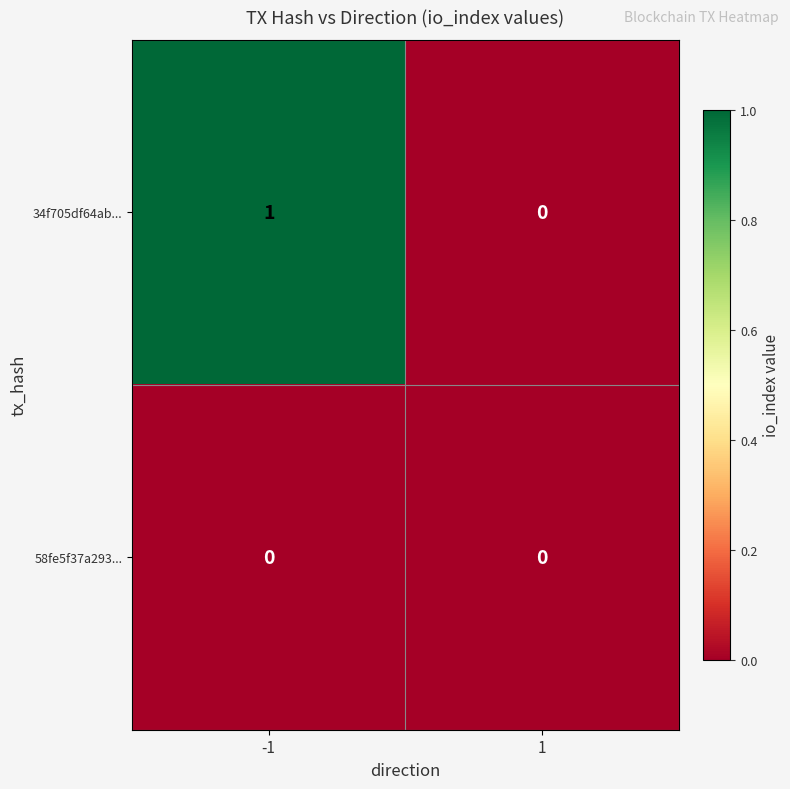

Reading right to left, what are all the values shown in this chart?

34f705df64ab...: 1=0	-1=1
58fe5f37a293...: 1=0	-1=0